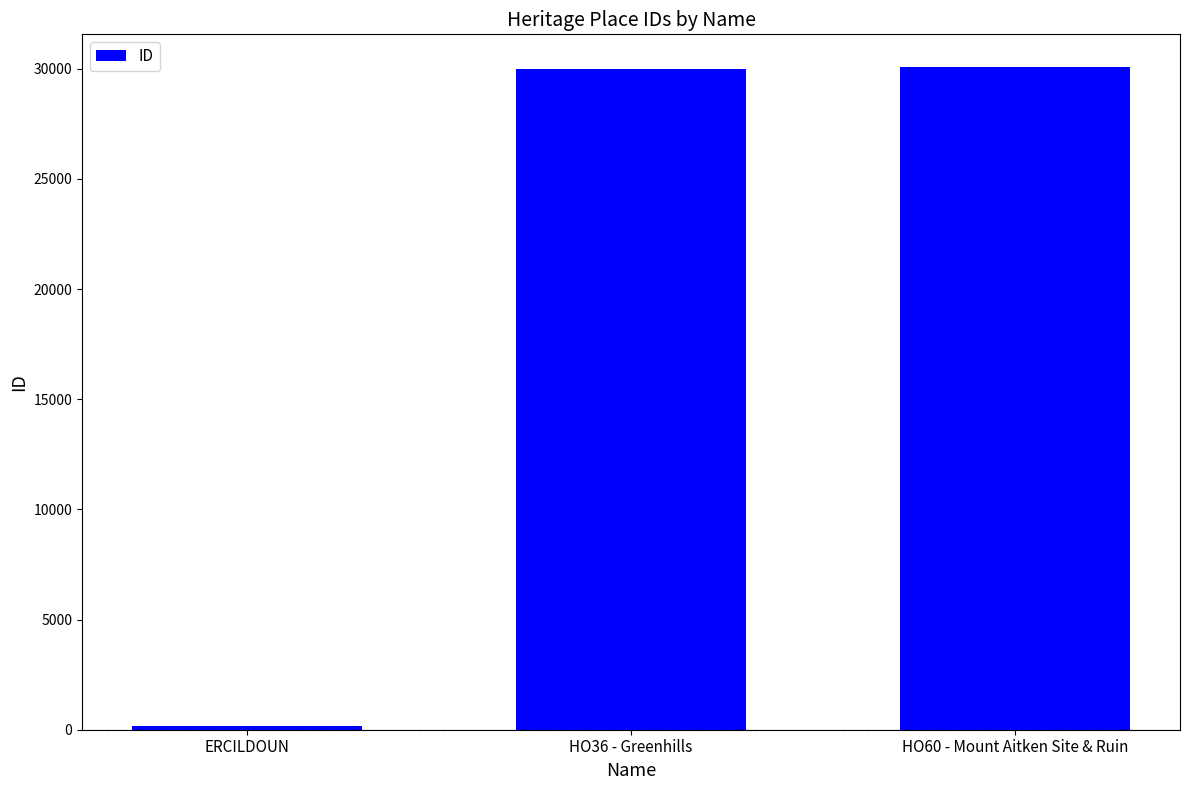

What position from the left is HO60 - Mount Aitken Site & Ruin?

3